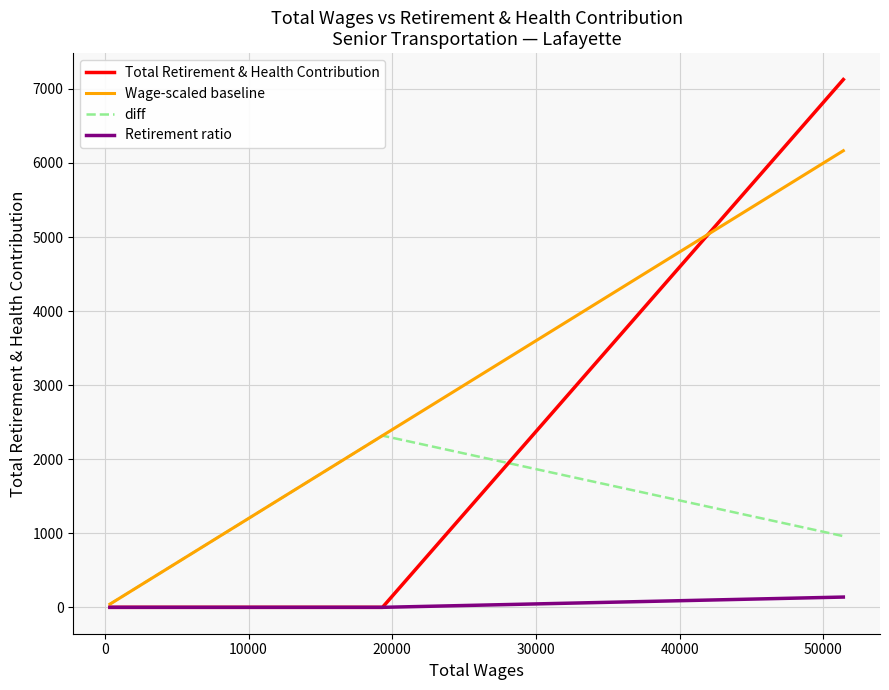

List the series in order of their peak value, highest first.

Total Retirement & Health Contribution, Wage-scaled baseline, diff, Retirement ratio